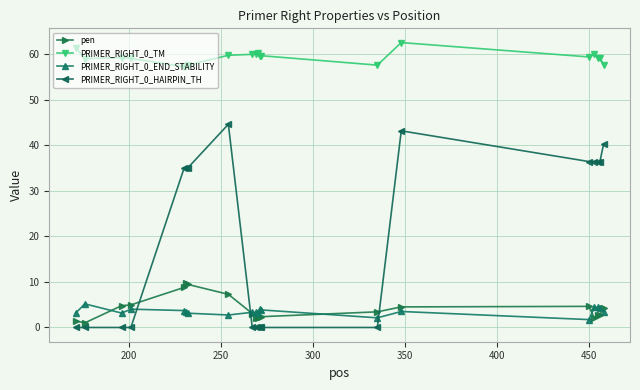

What is the maximum value shown in the chart?

62.5